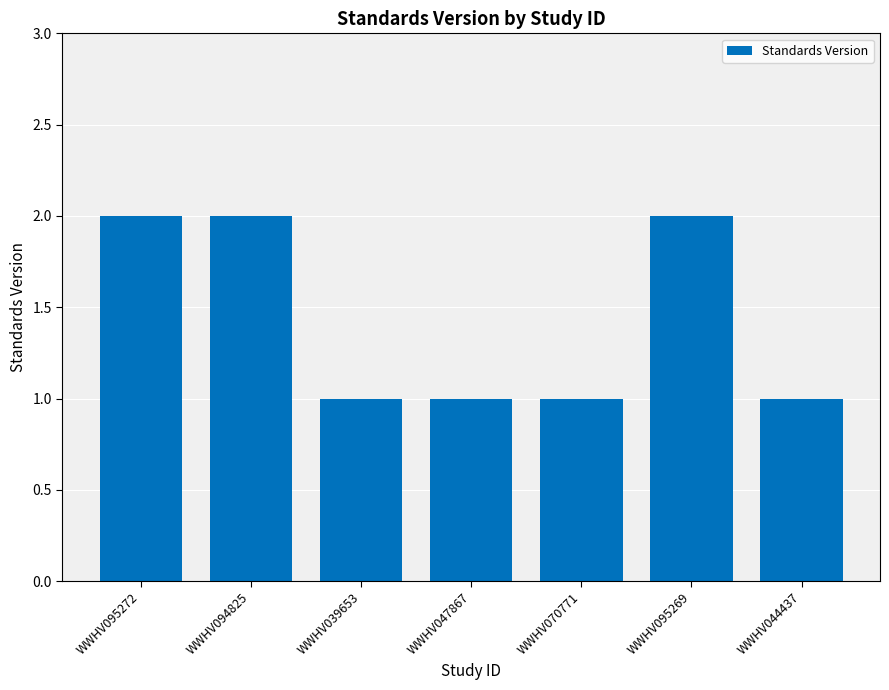

How many data points does each series have?

7